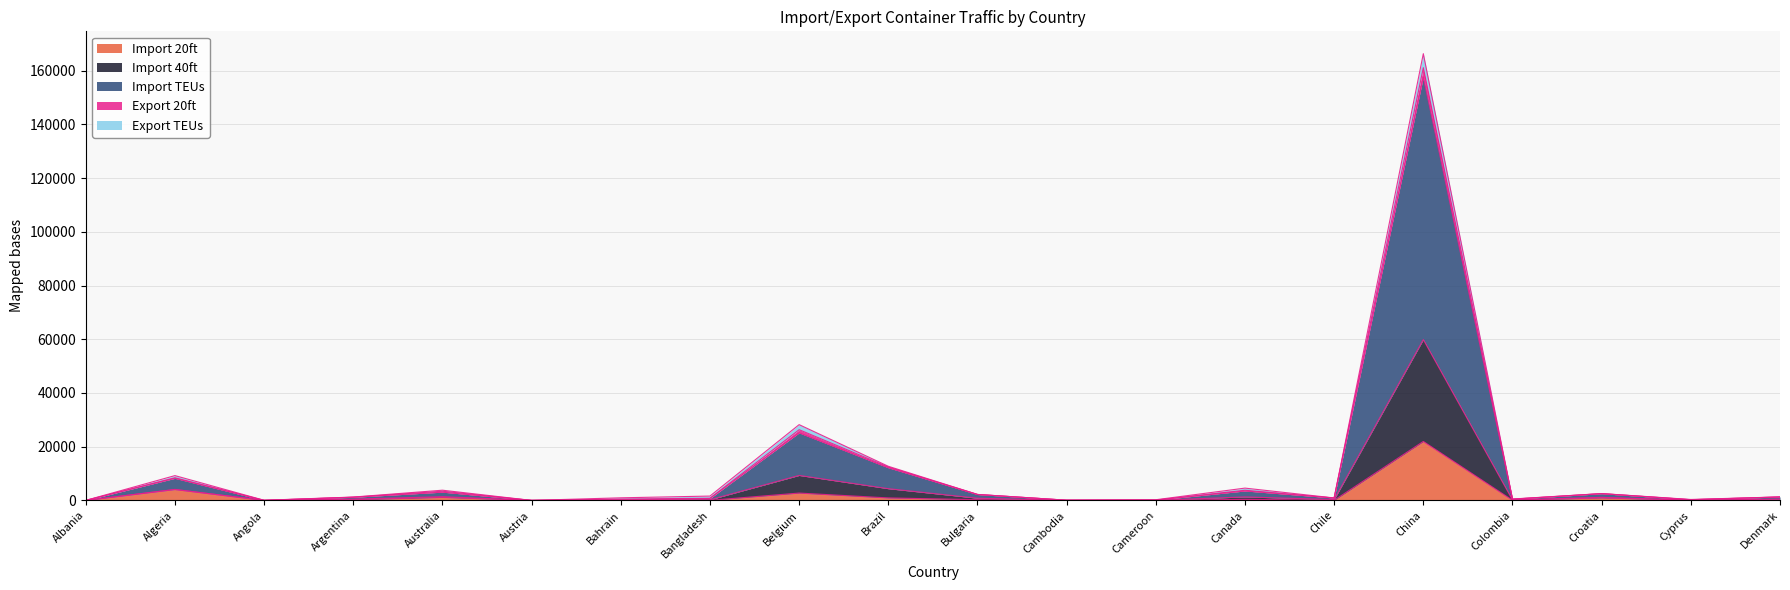

At which label does Import 20ft reach its peak?

China